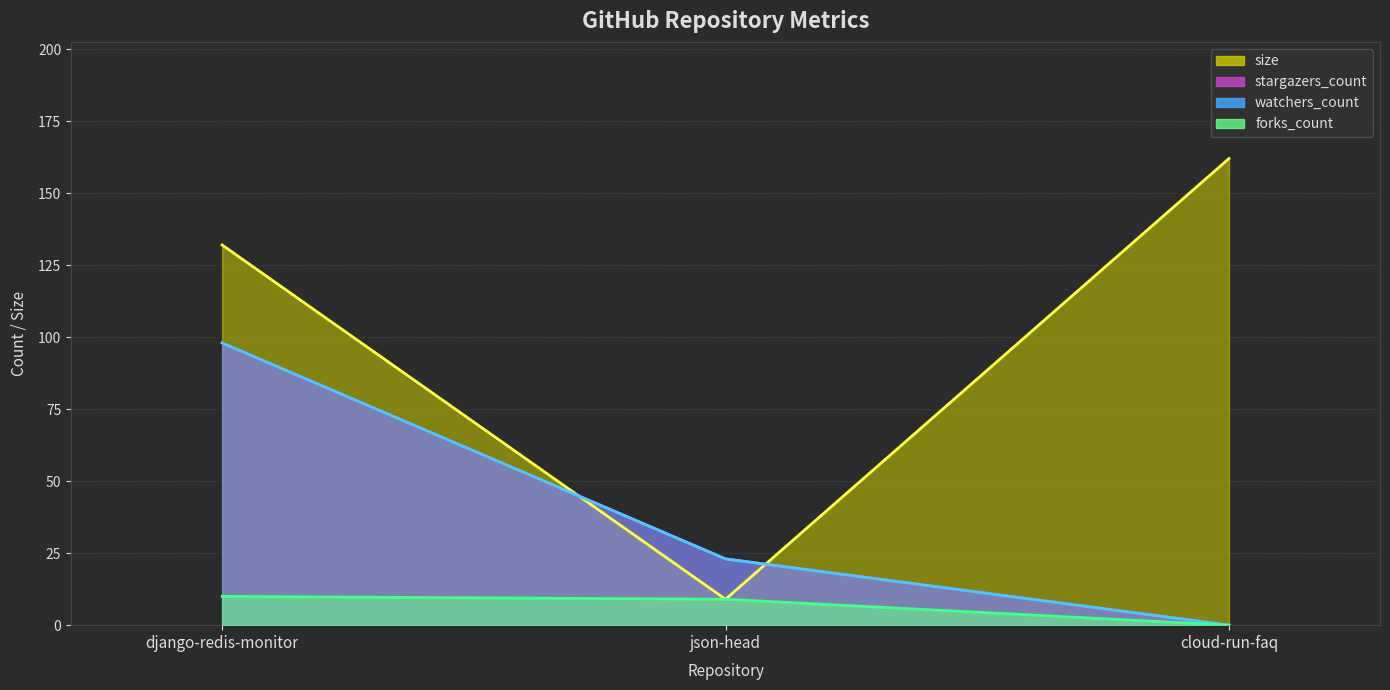

How many values in stargazers_count are above zero?

2